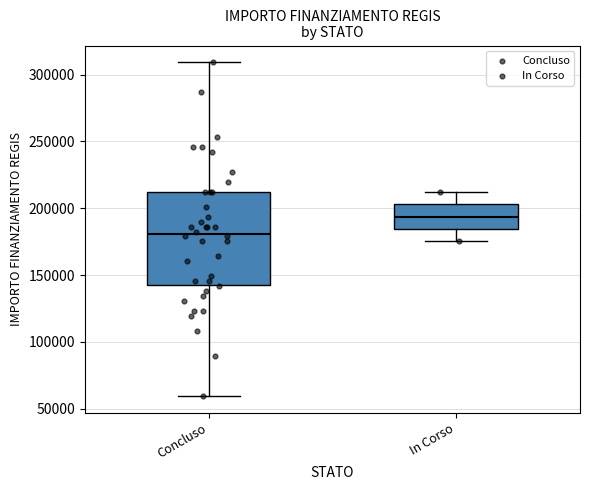

Which box's median line is the lowest?

Concluso